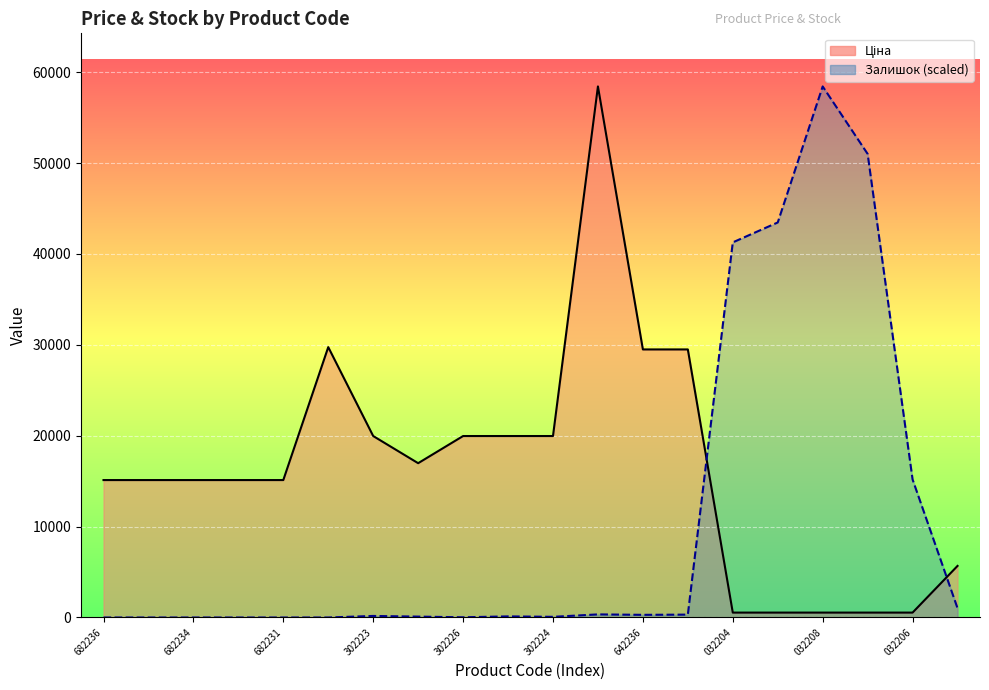

What value does the Залишок series have at 287292222?

97.3